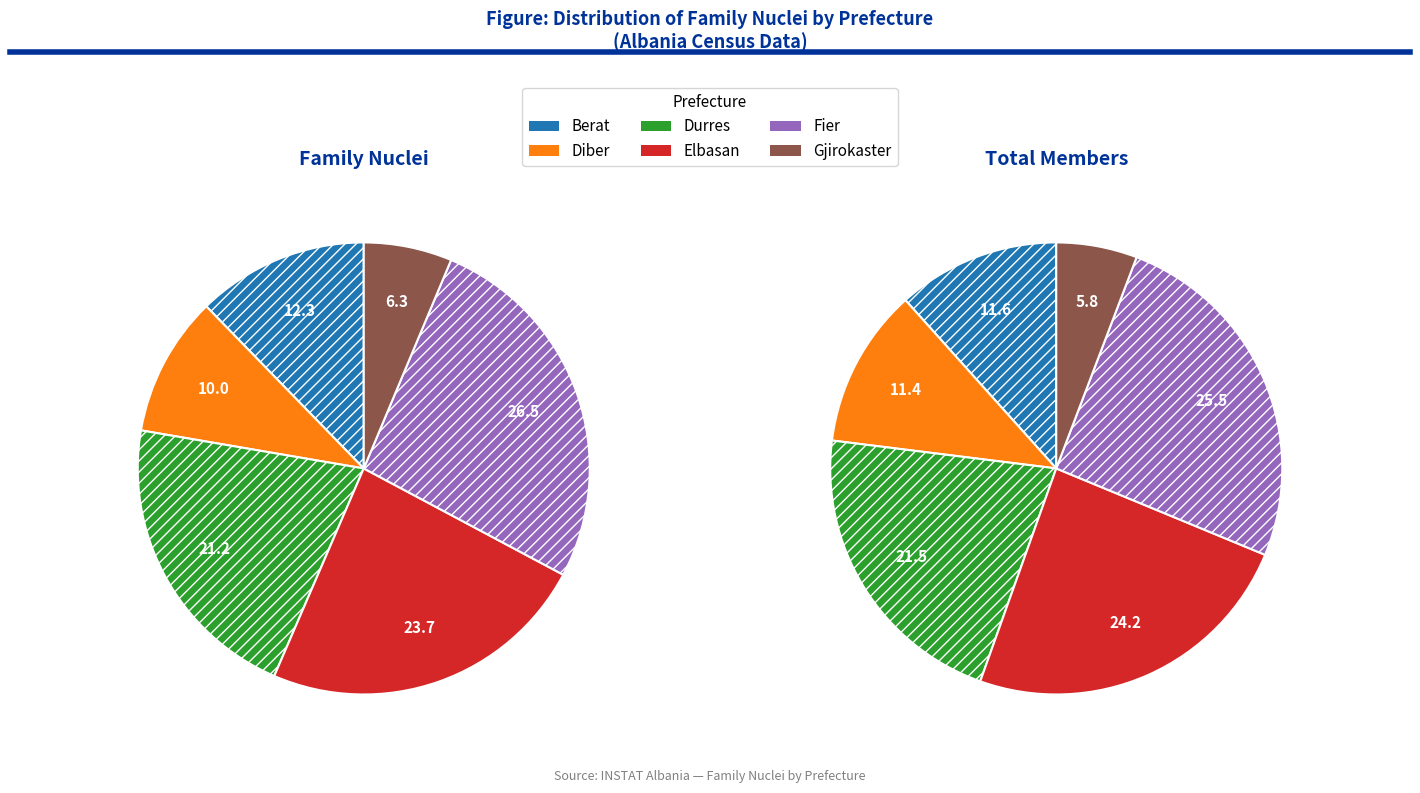

The 2 slice represents 12% of the pie. True or false?

False